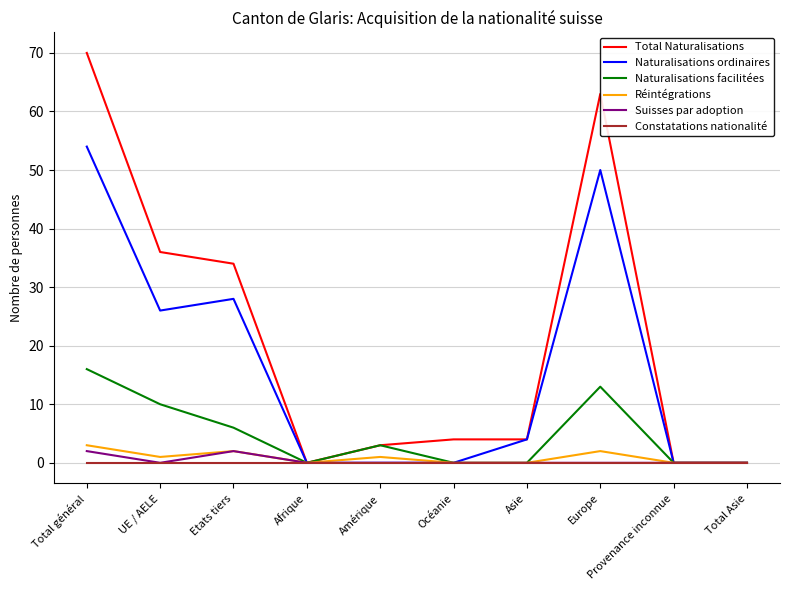

Reading left to right, what are all the values shown in this chart?

Total Naturalisations: Total général=70	UE / AELE=36	Etats tiers=34	Afrique=0	Amérique=3	Océanie=4	Asie=4	Europe=63	Provenance inconnue=0	Total Asie=0
Naturalisations ordinaires: Total général=54	UE / AELE=26	Etats tiers=28	Afrique=0	Amérique=0	Océanie=0	Asie=4	Europe=50	Provenance inconnue=0	Total Asie=0
Naturalisations facilitées: Total général=16	UE / AELE=10	Etats tiers=6	Afrique=0	Amérique=3	Océanie=0	Asie=0	Europe=13	Provenance inconnue=0	Total Asie=0
Réintégrations: Total général=3	UE / AELE=1	Etats tiers=2	Afrique=0	Amérique=1	Océanie=0	Asie=0	Europe=2	Provenance inconnue=0	Total Asie=0
Suisses par adoption: Total général=2	UE / AELE=0	Etats tiers=2	Afrique=0	Amérique=0	Océanie=0	Asie=0	Europe=0	Provenance inconnue=0	Total Asie=0
Constatations nationalité: Total général=0	UE / AELE=0	Etats tiers=0	Afrique=0	Amérique=0	Océanie=0	Asie=0	Europe=0	Provenance inconnue=0	Total Asie=0